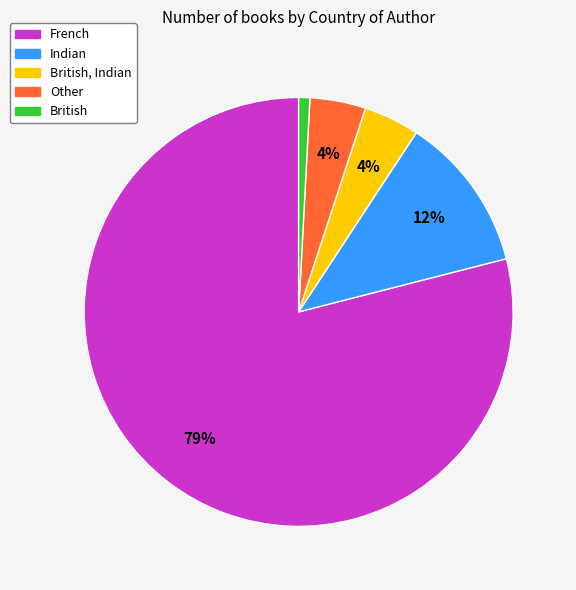

Which slice is the smallest?

British